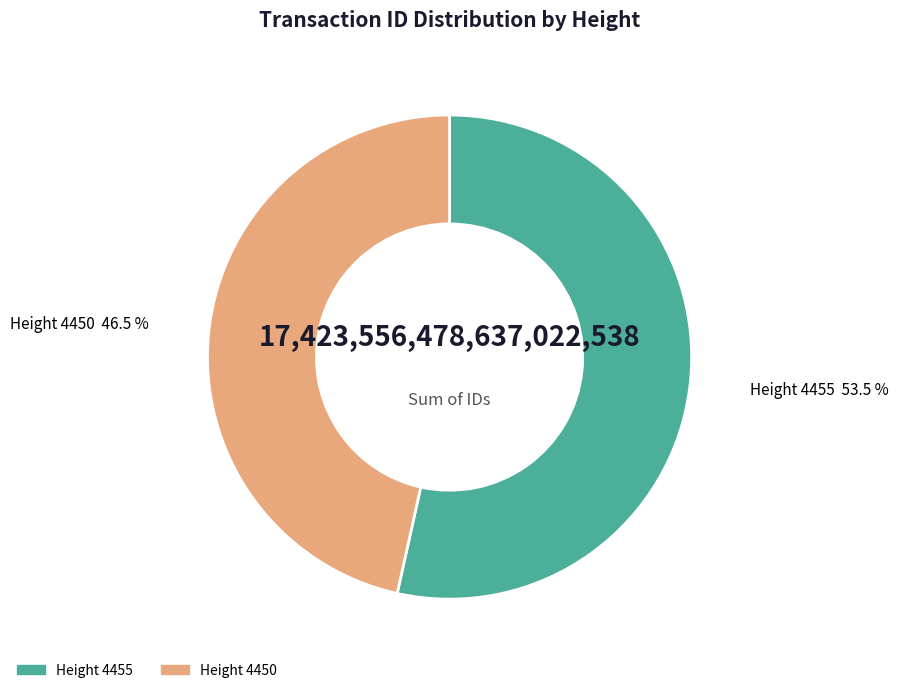

Approximately how many times larger is the value at Height 4450 compared to Height 4455?

0.9